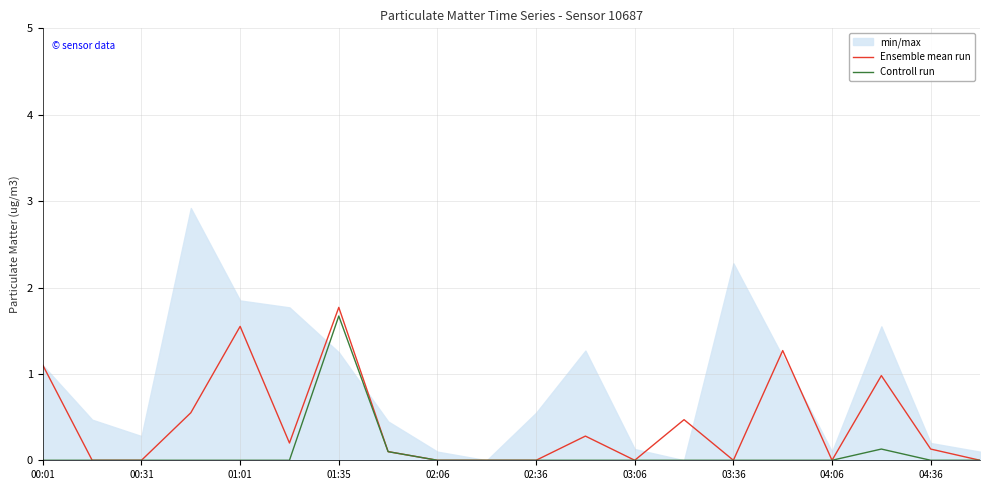

True or false: Ensemble mean run and Controll run cross at least once.

False